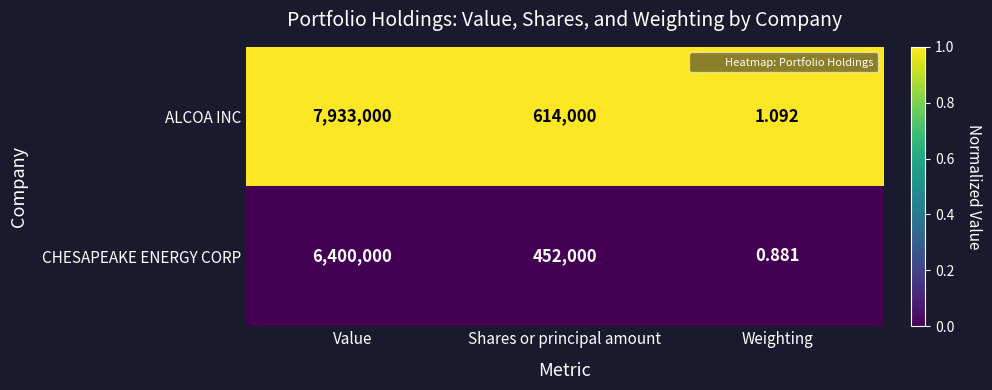

How many data points does each series have?

3